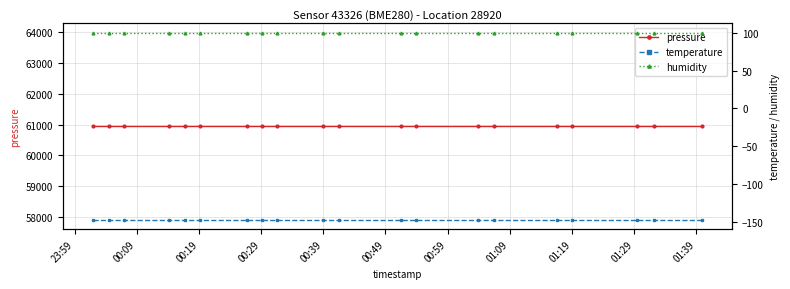

Between 00:19 and 00:59, which series saw the biggest shift?

pressure